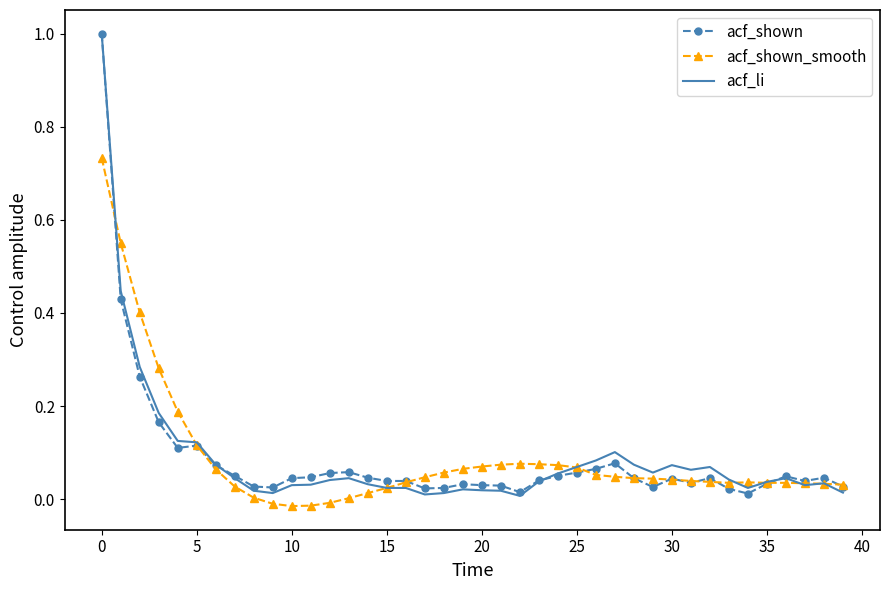

What are all the series names shown in the legend?

acf_shown, acf_shown_smooth, acf_li